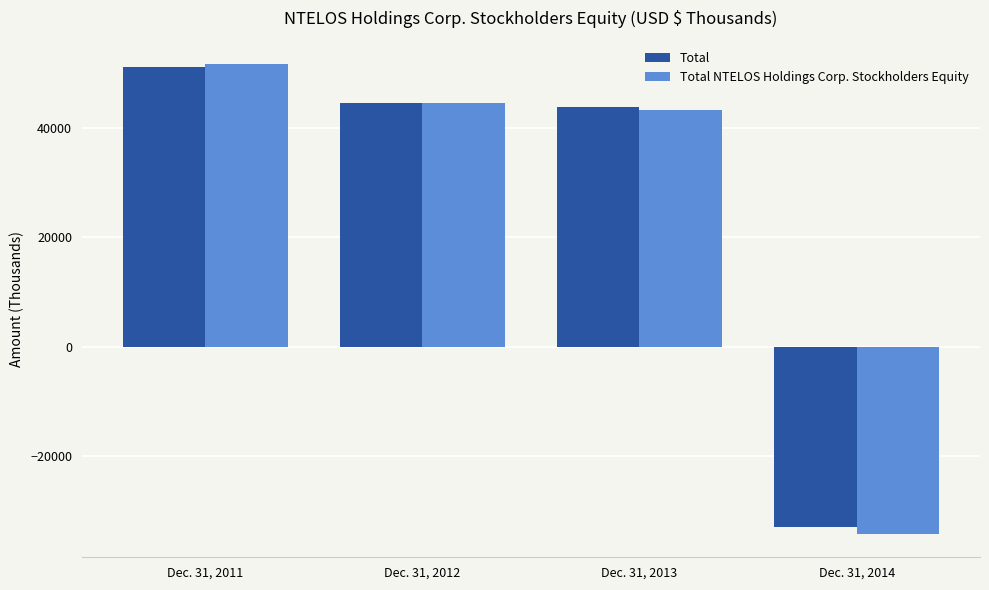

How many groups of bars are there?

4